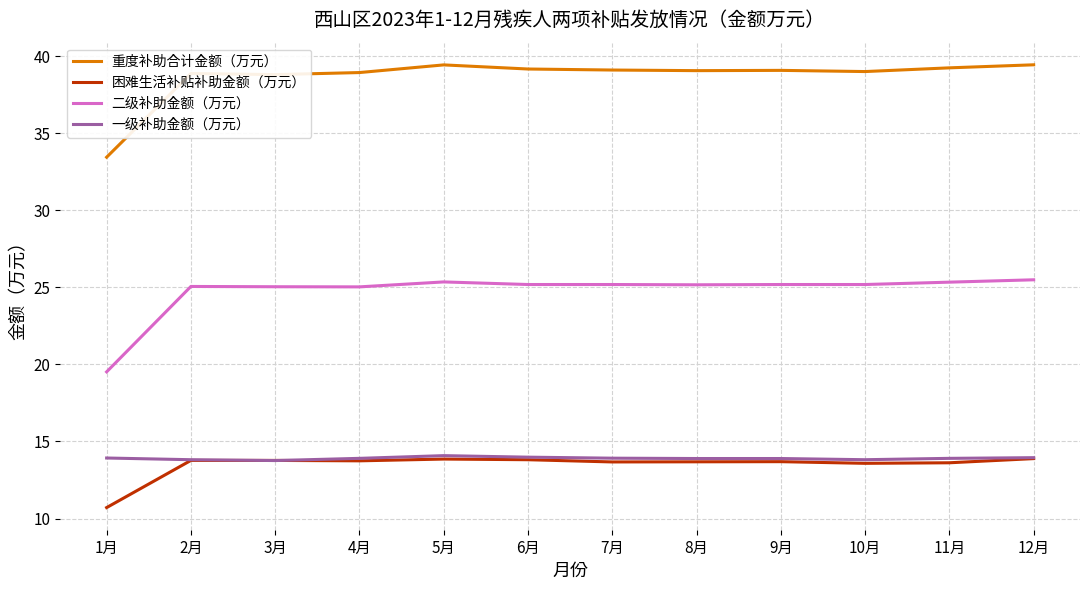

The value of 二级补助金额（万元） at 11月 is 33.6. True or false?

False